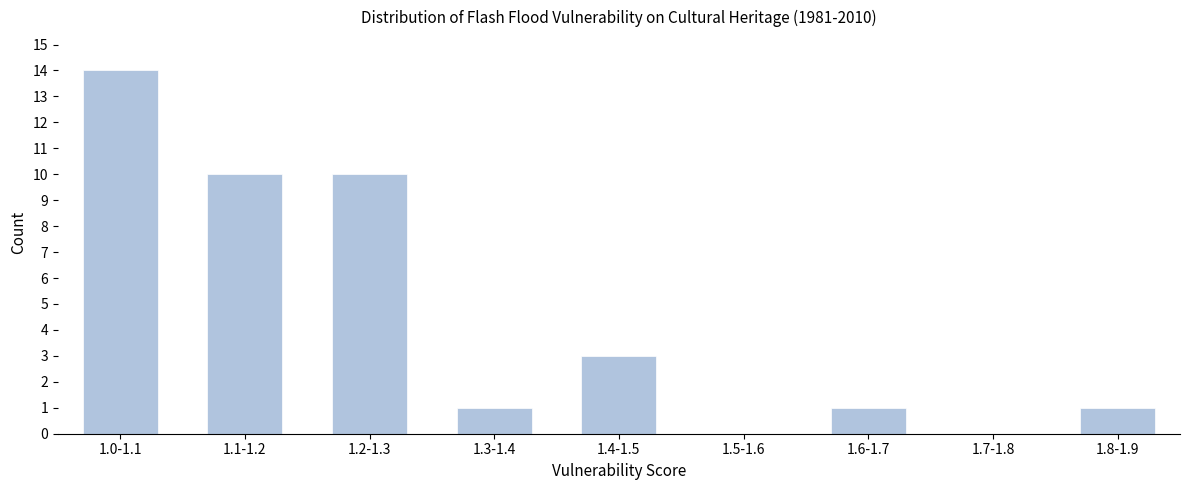

Reading right to left, what are all the values shown in this chart?

1.8-1.9=1	1.7-1.8=0	1.6-1.7=1	1.5-1.6=0	1.4-1.5=3	1.3-1.4=1	1.2-1.3=10	1.1-1.2=10	1.0-1.1=14